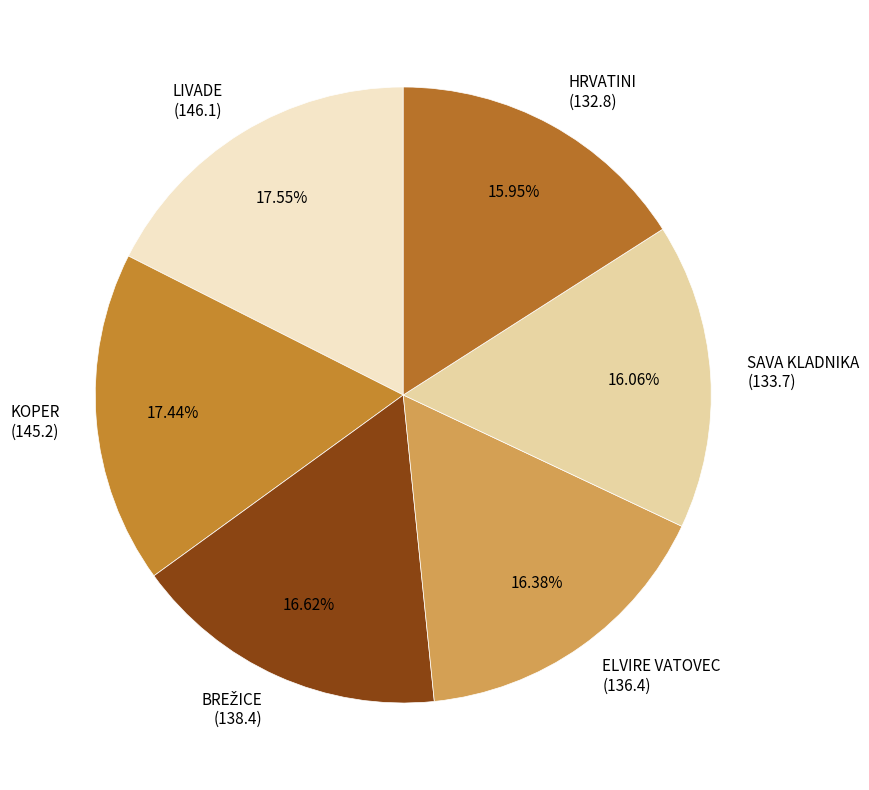

Is ELVIRE VATOVEC the majority of the pie?

No